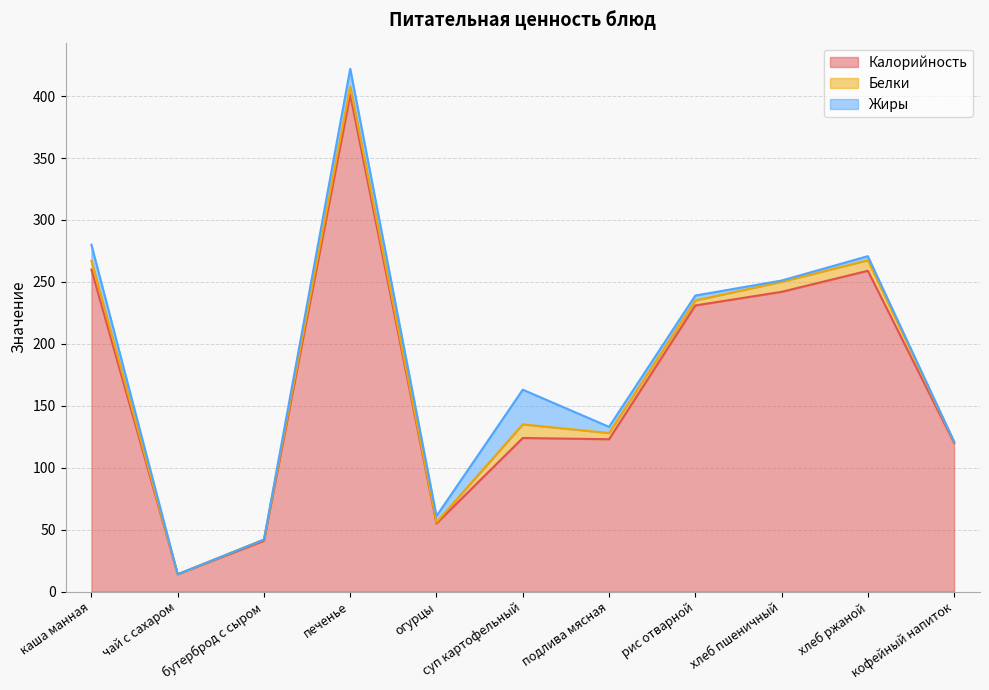

In Белки, how many points are higher than both neighbors (excluding endpoints)?

3